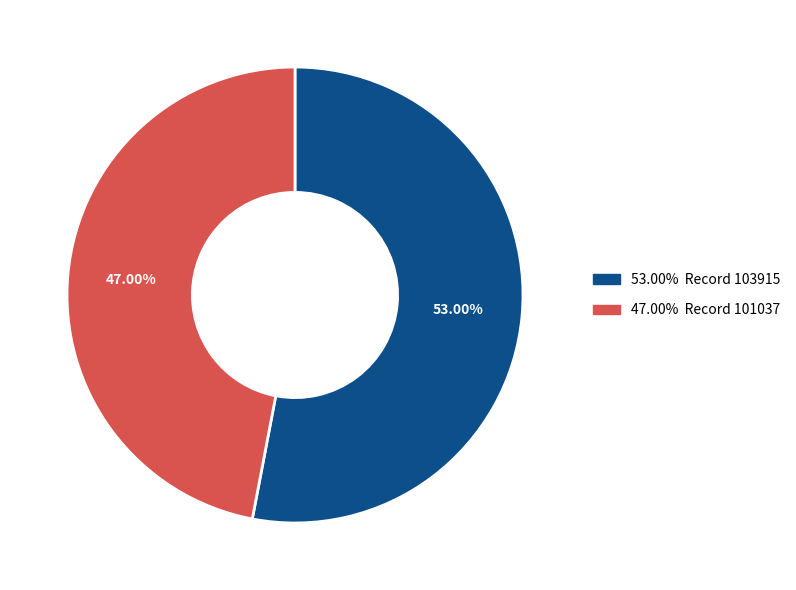

To the nearest percent, what is the average slice percentage?

50%